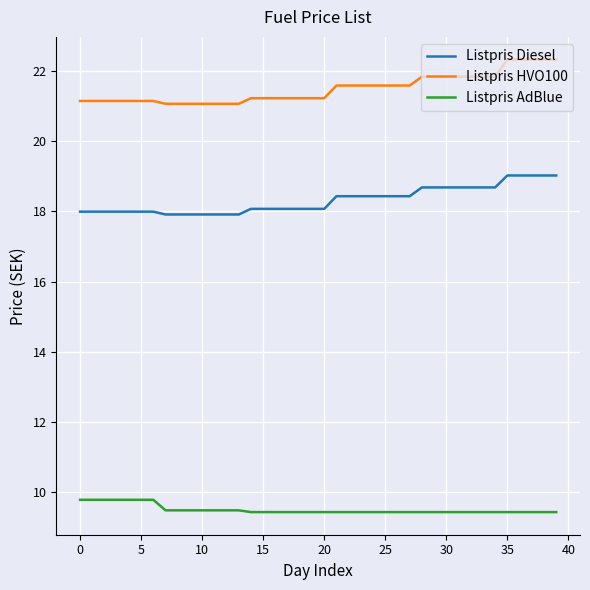

Rank the series by their maximum value, from lowest to highest.

Listpris AdBlue, Listpris Diesel, Listpris HVO100